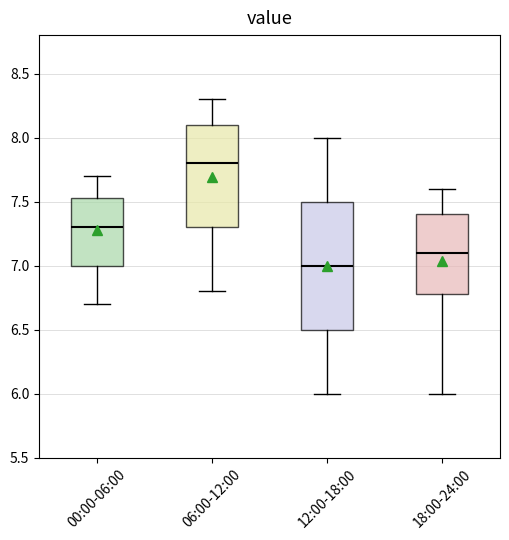

Comparing the boxes themselves (not the whiskers), which one is the tallest?

12:00-18:00